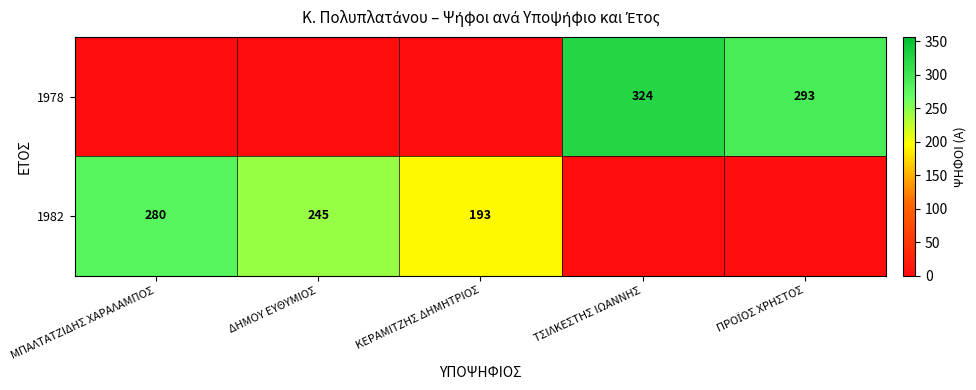

The value of 1982 at ΚΕΡΑΜΙΤΖΗΣ ΔΗΜΗΤΡΙΟΣ is 193. True or false?

True